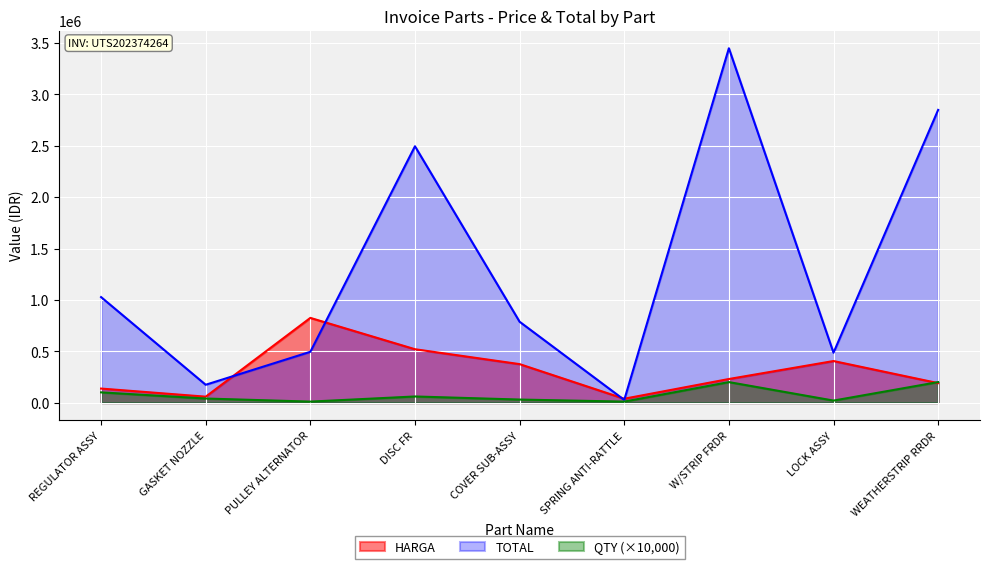

How many data points in HARGA are less than 230000?

4